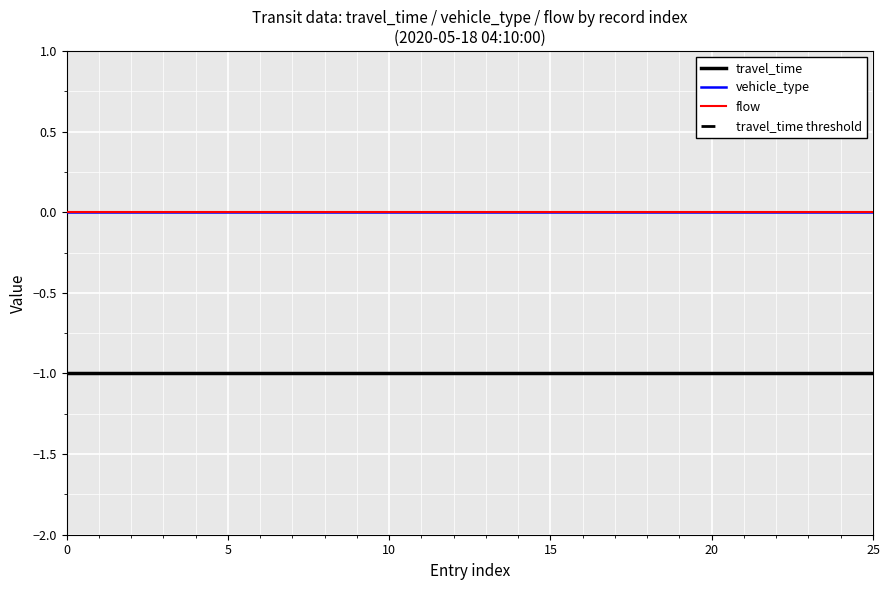

What is the difference between the highest and lowest values at 4?

1